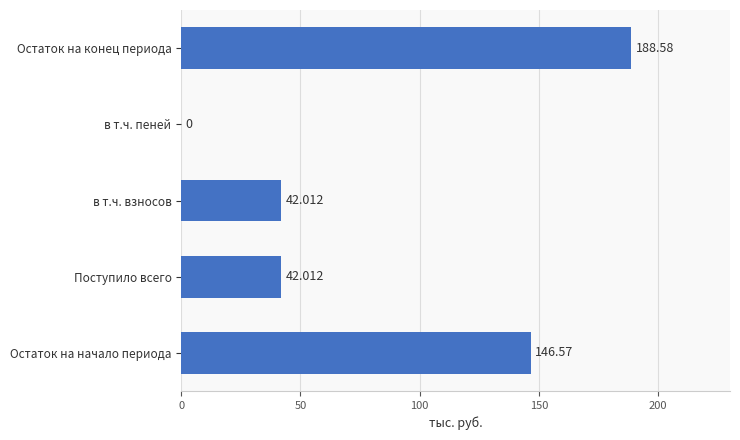

Which has a higher value, Поступило всего or Остаток на конец периода?

Остаток на конец периода